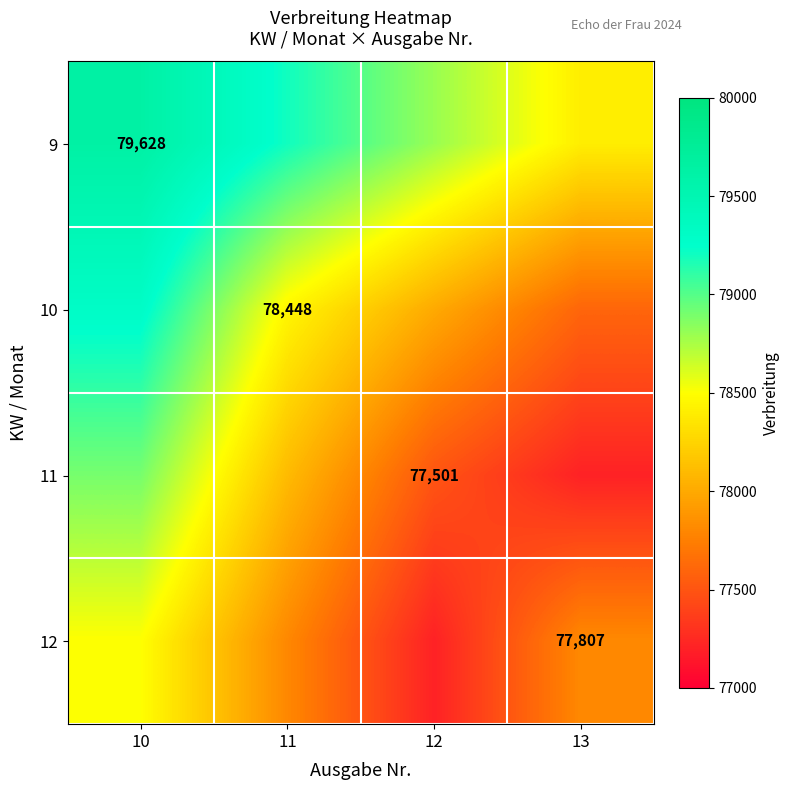

True or false: 10 has a value of 78448 at 11.

True